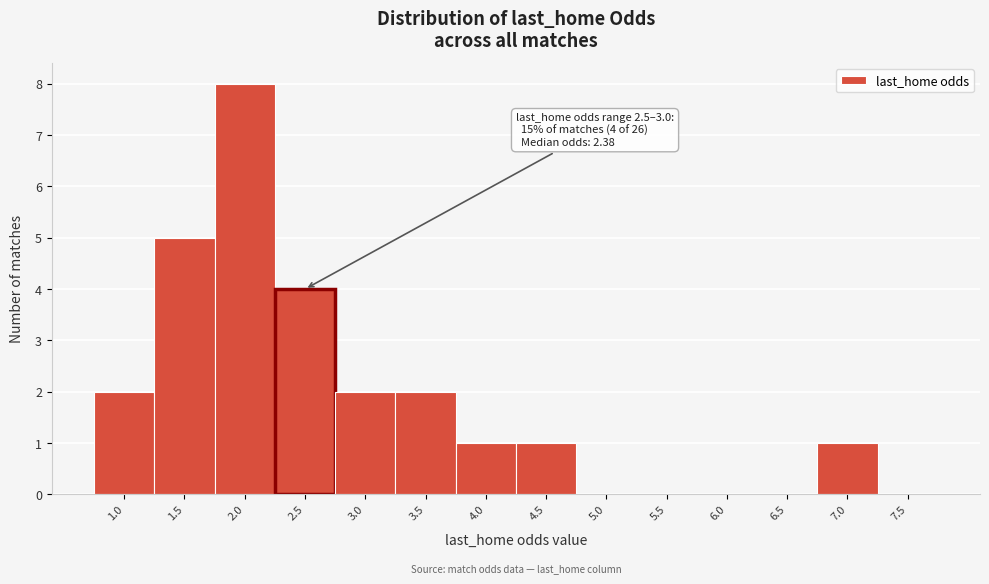

Reading right to left, what are all the values shown in this chart?

7.5=0	7.0=1	6.5=0	6.0=0	5.5=0	5.0=0	4.5=1	4.0=1	3.5=2	3.0=2	2.5=4	2.0=8	1.5=5	1.0=2